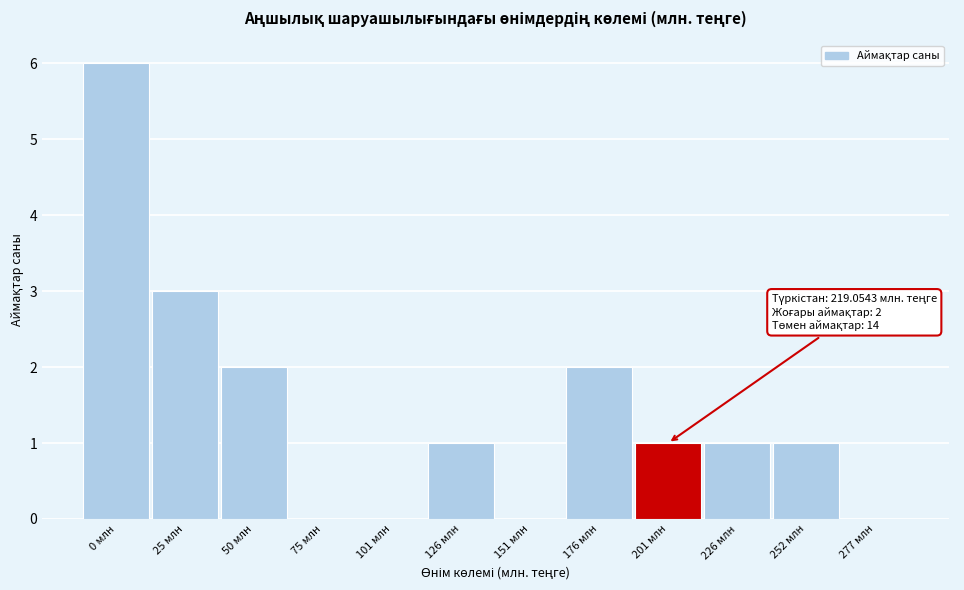

Reading right to left, transcribe all the data shown in this chart.

277 млн=0	252 млн=1	226 млн=1	201 млн=1	176 млн=2	151 млн=0	126 млн=1	101 млн=0	75 млн=0	50 млн=2	25 млн=3	0 млн=6